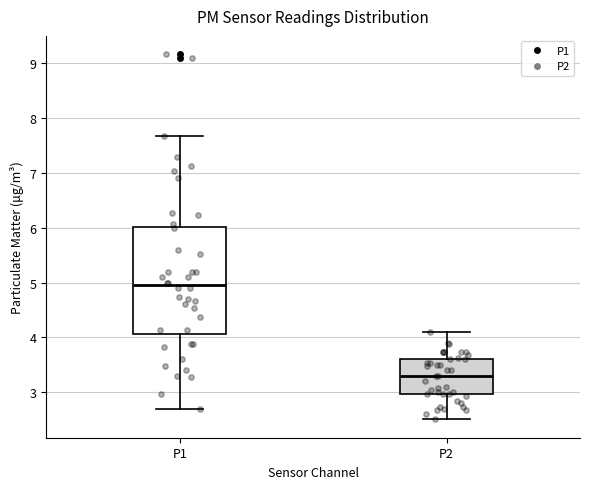

Which box has the lowest median line?

P2